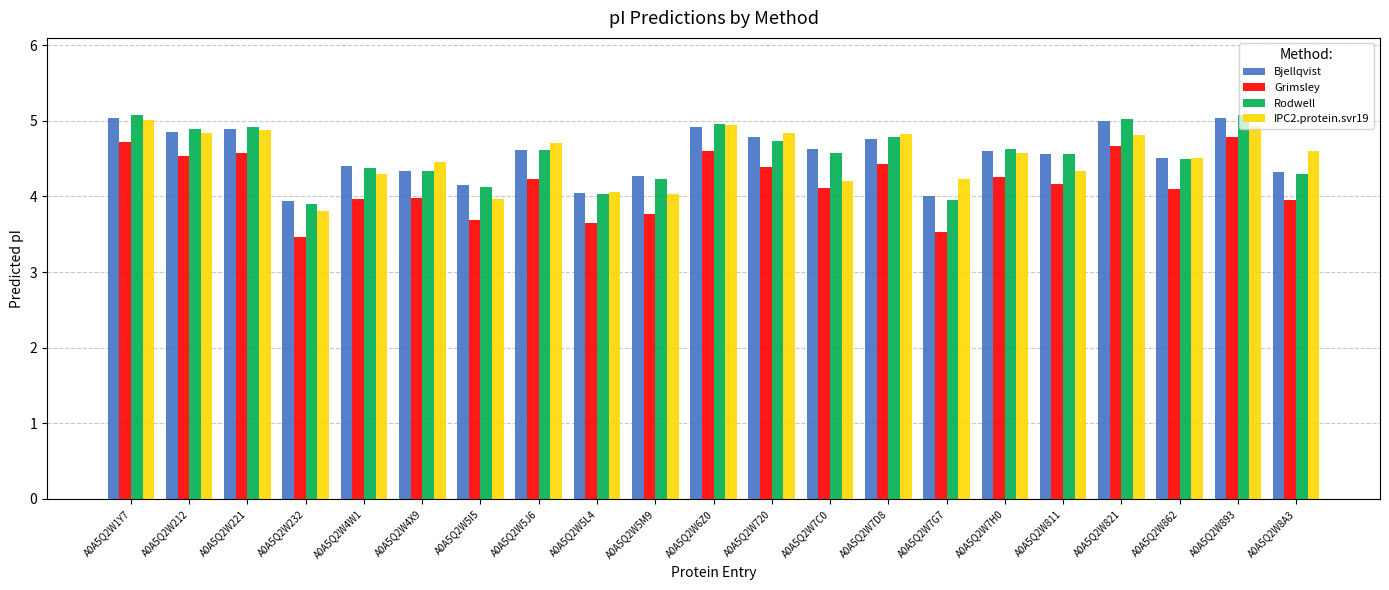

The Rodwell series shows 6.3 at A0A5Q2W5M9. True or false?

False